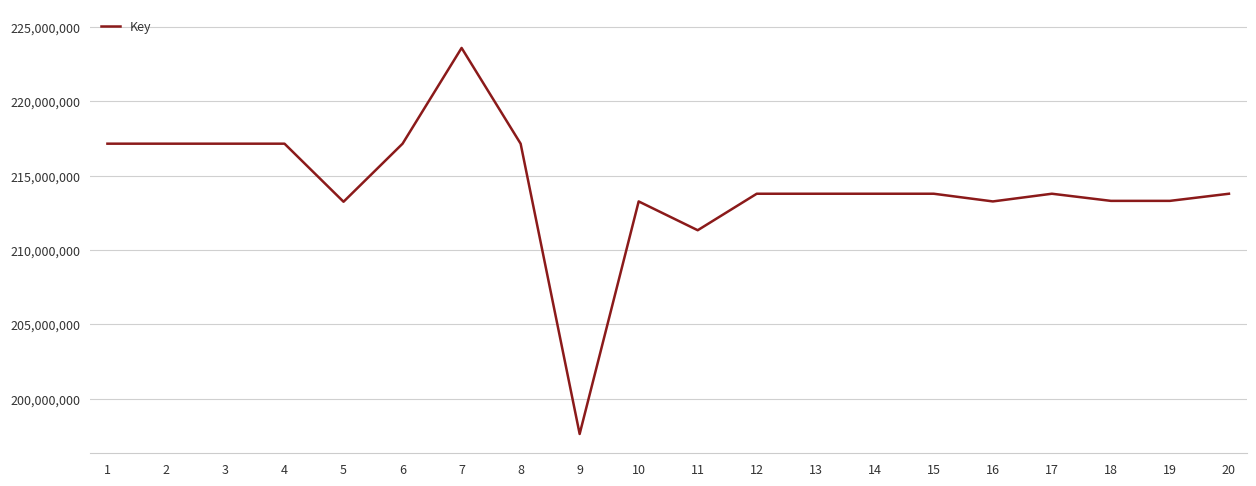

Approximately how many times larger is the value at 16 compared to 17?

1.0